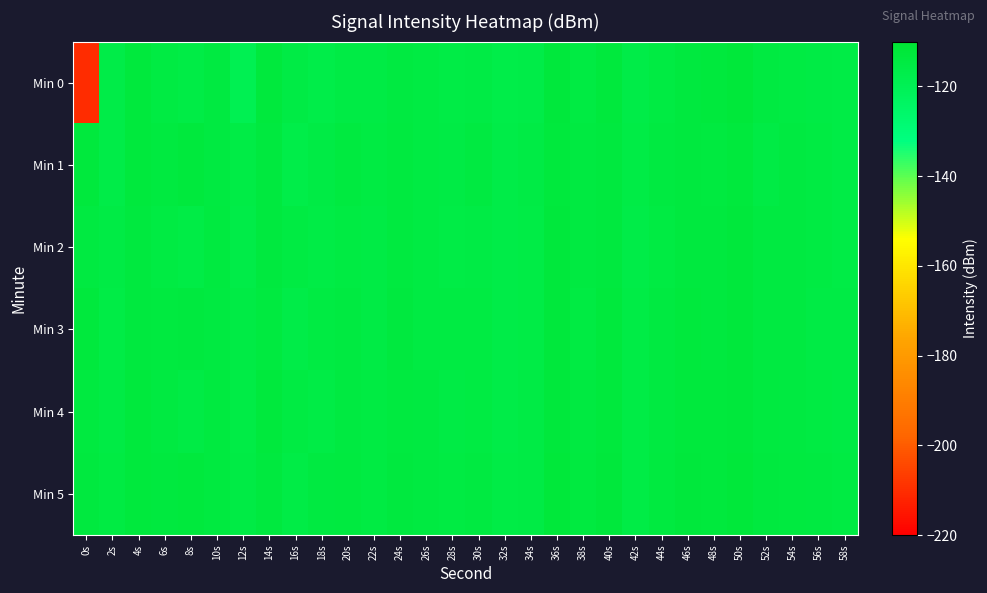

List the series in order of their peak value, highest first.

Min 5, Min 0, Min 4, Min 3, Min 2, Min 1